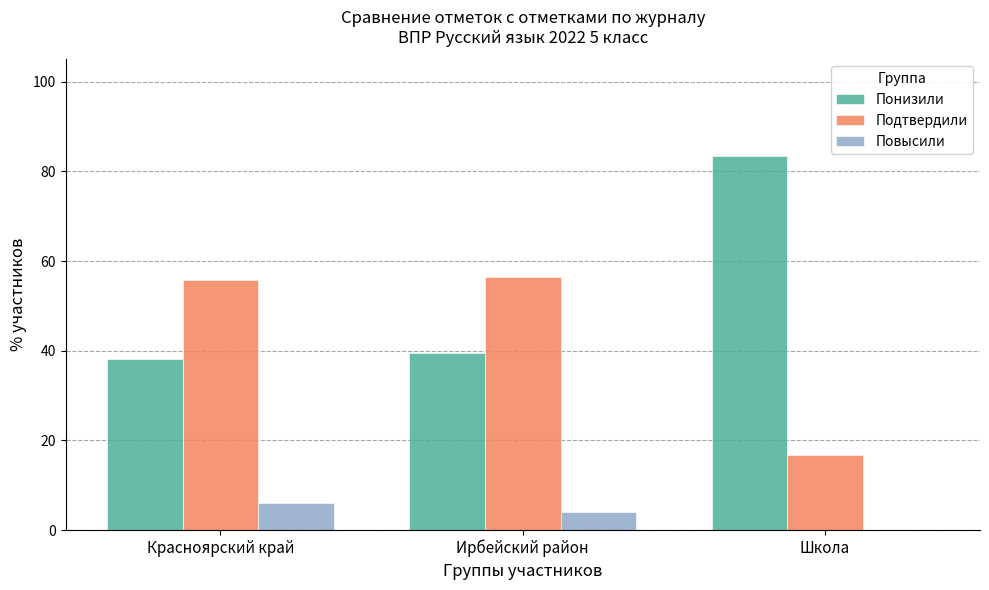

The value of Повысили at Школа is 0.0. True or false?

True